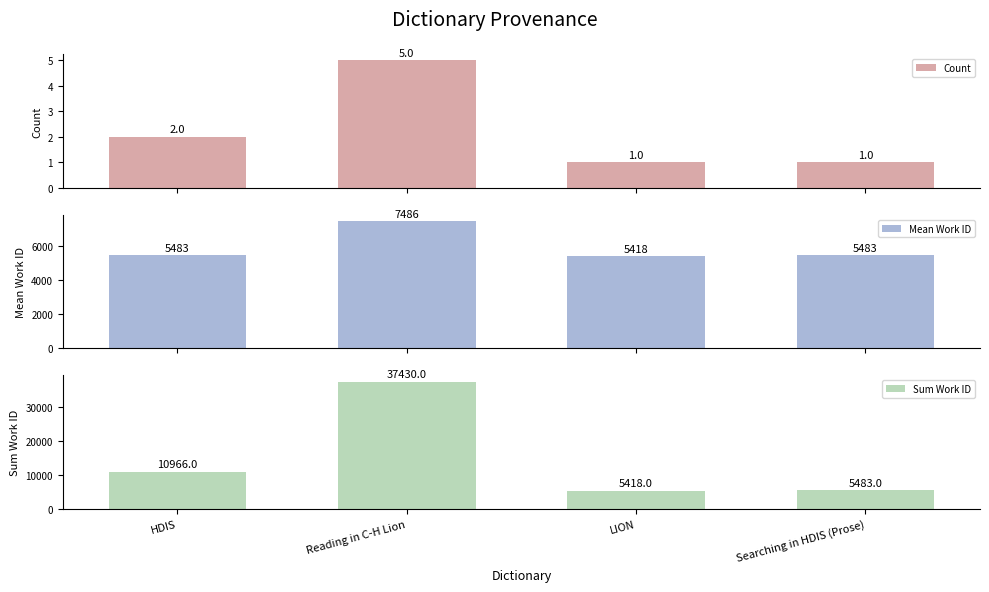

What is the difference between the Count values at Searching in HDIS (Prose) and HDIS?

1